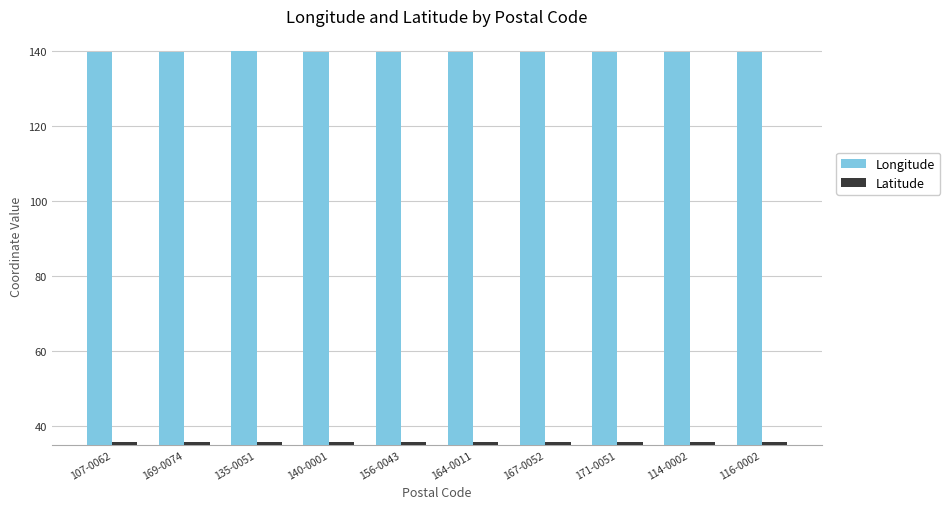

What is the minimum value shown in the chart?

35.6